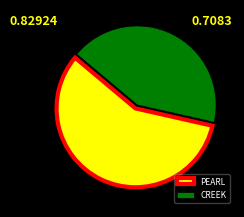

How many slices are in this pie chart?

2